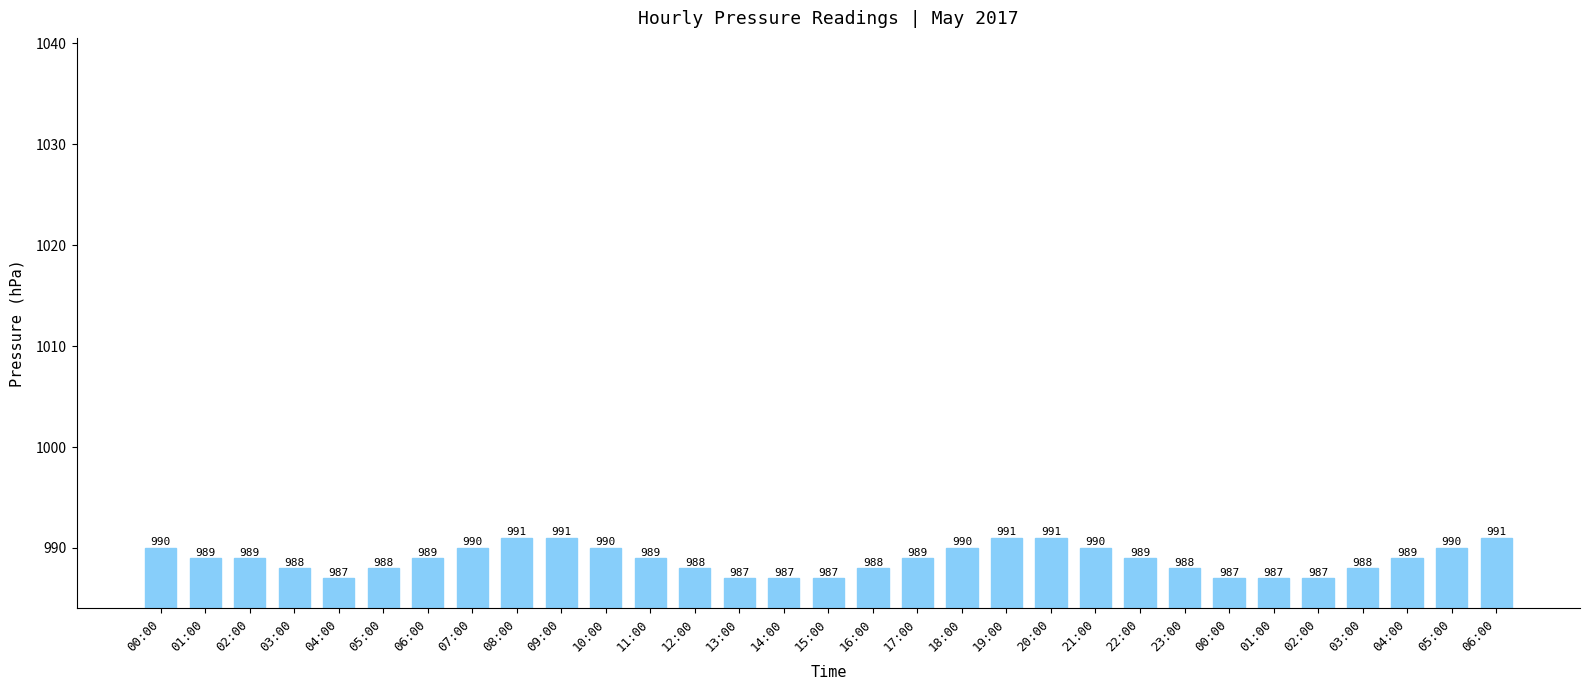

What is the label of the 6th bar from the right?

01:00